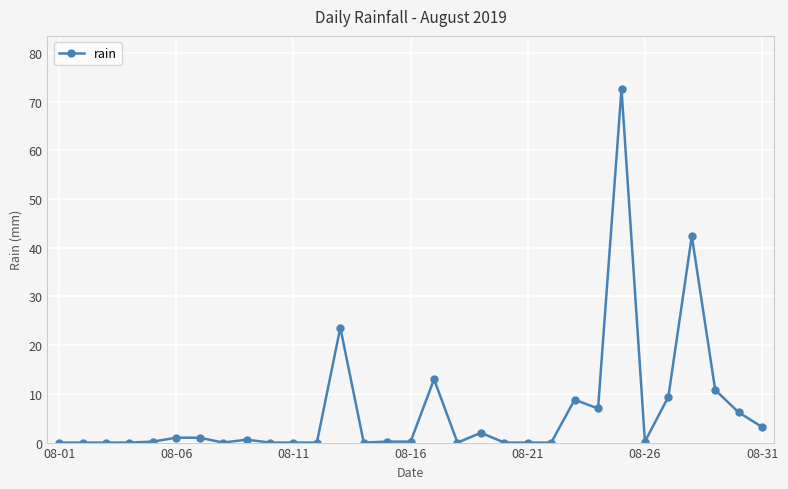

What is the average value?

6.5